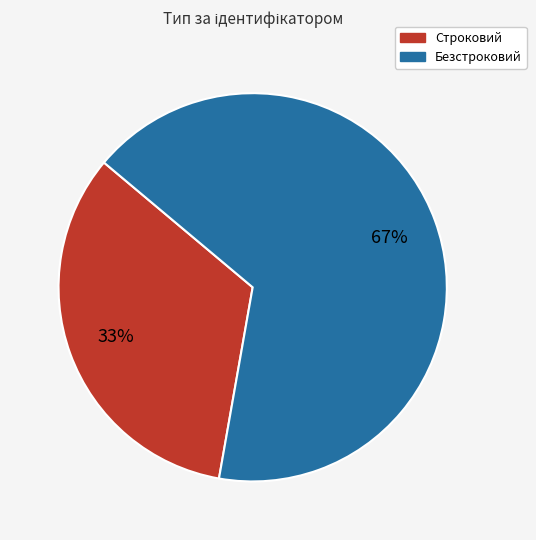

Which has a higher value, Безстроковий or Строковий?

Безстроковий